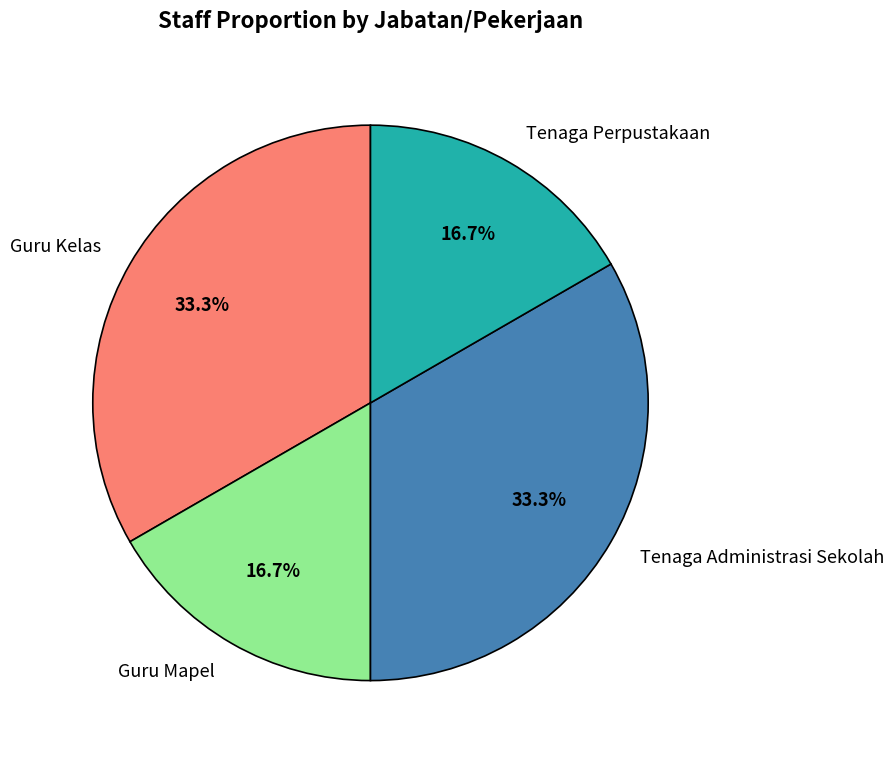

What is the ratio of the value at Tenaga Administrasi Sekolah to the value at Guru Kelas?

1.0